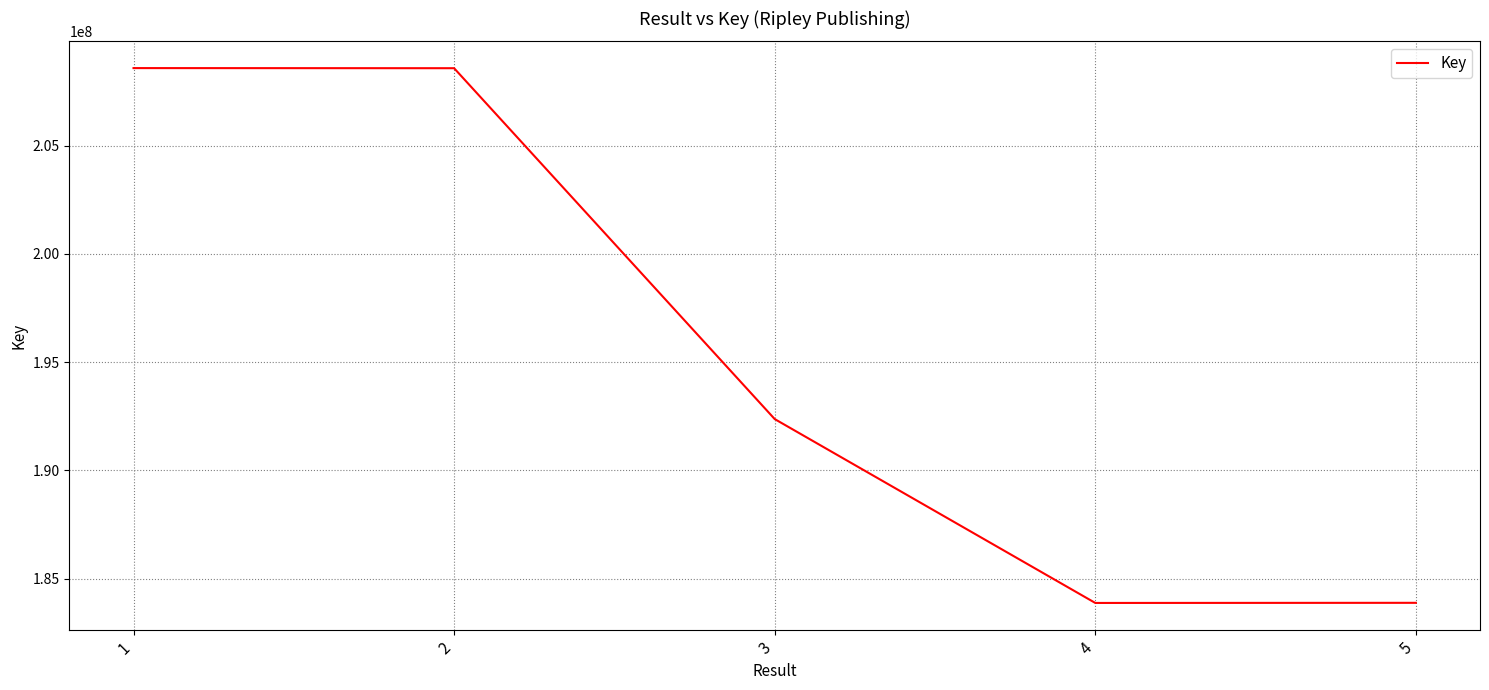

What is the average value?

195458588